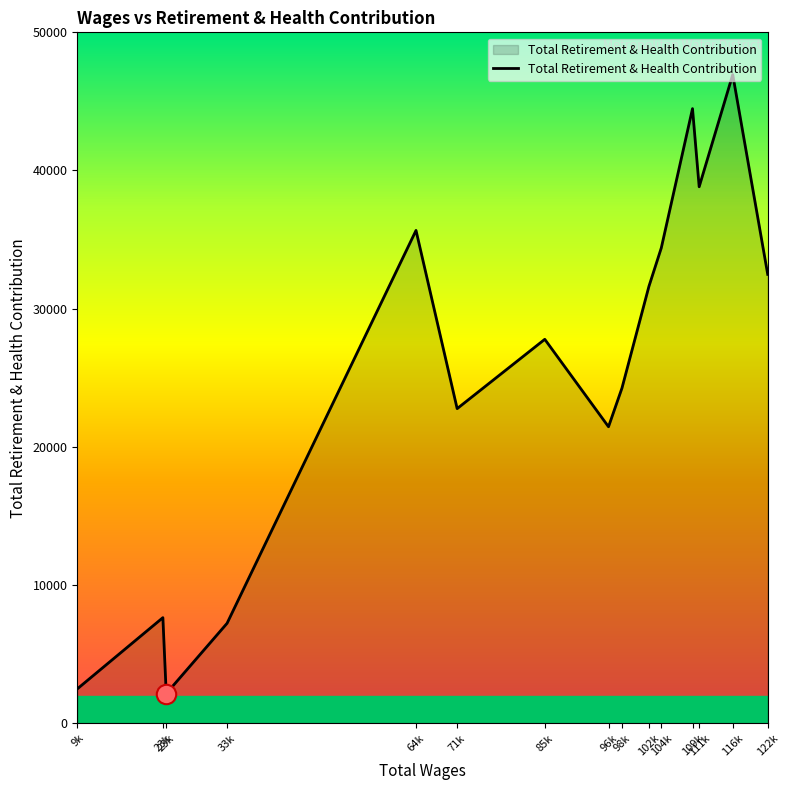

The value at 102k is 56475. True or false?

False